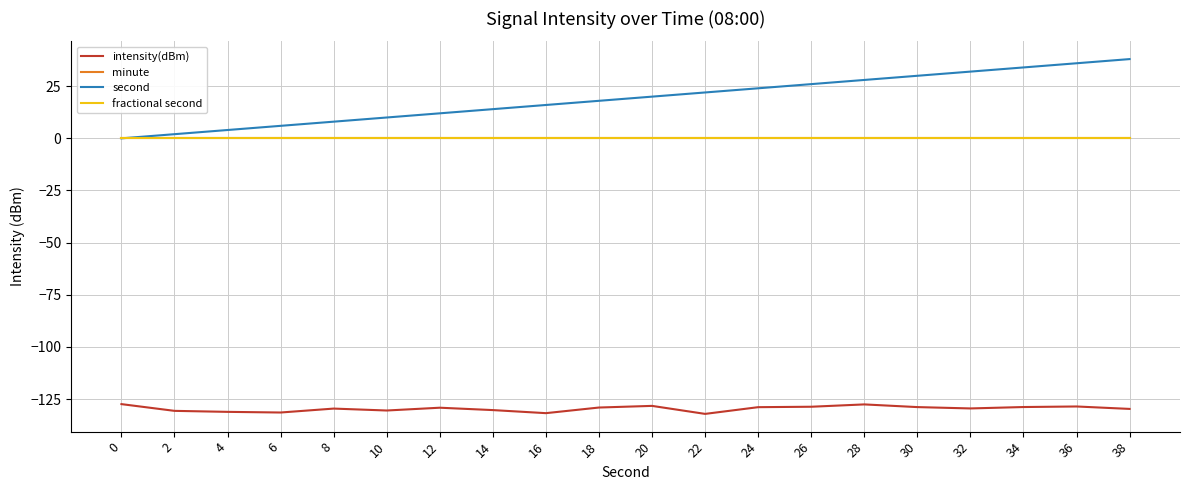

Is this an area chart (filled region under the line)?

No